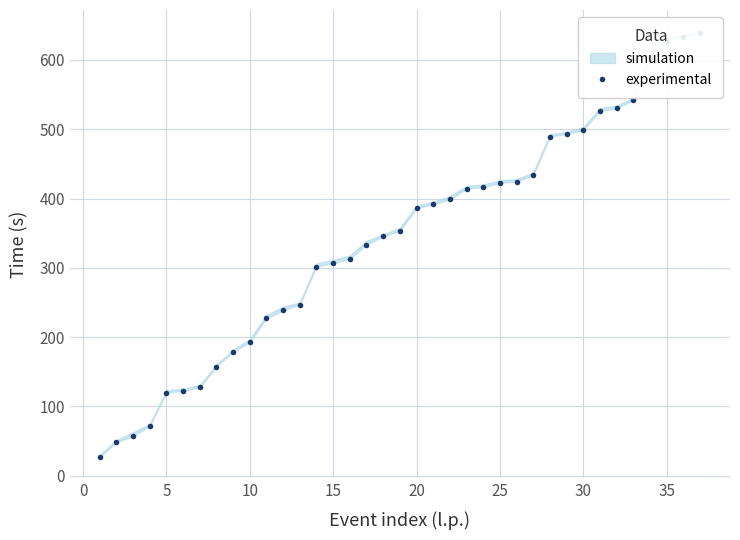

What is the maximum value shown in the chart?

638.3